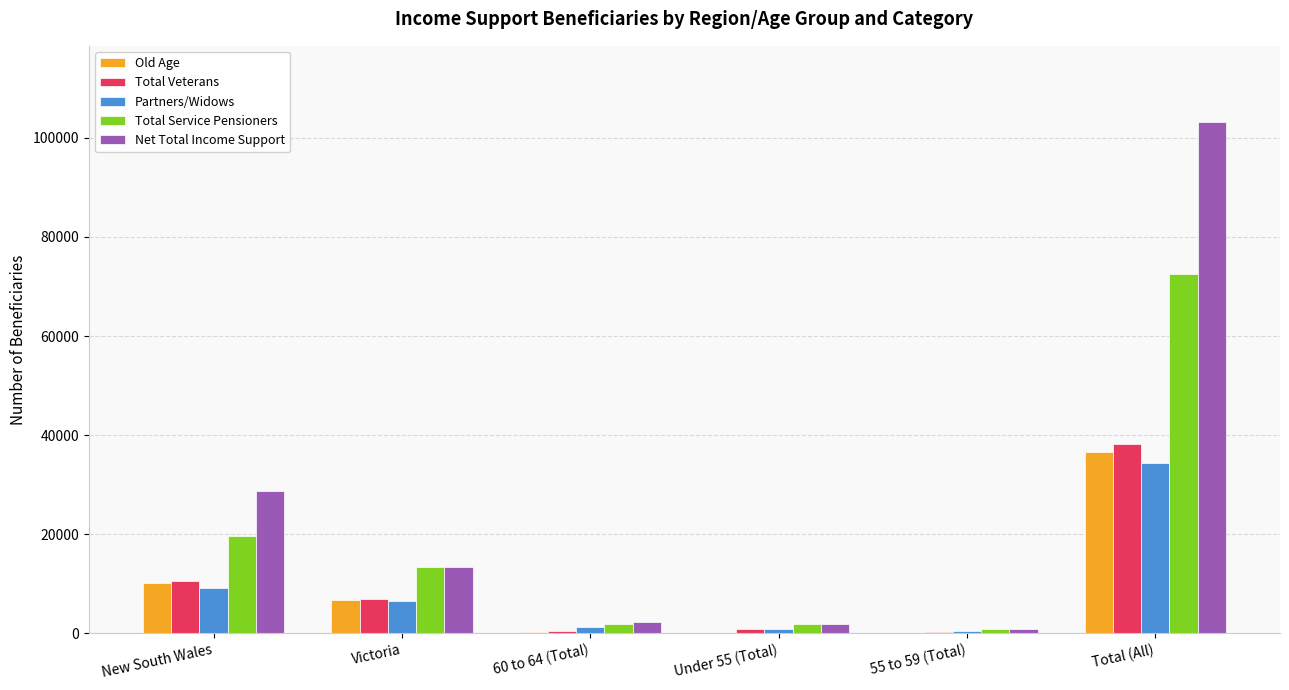

True or false: Partners/Widows has a value of 34321 at Total (All).

True